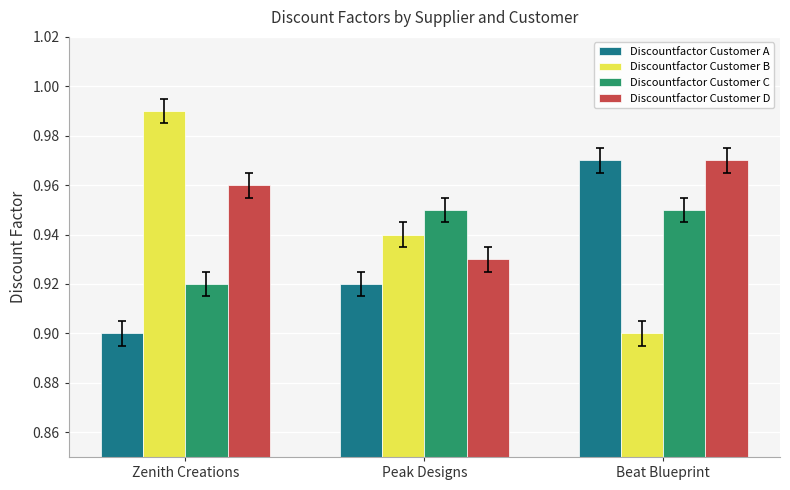

At Peak Designs, list the series in order from smallest to largest.

Discountfactor Customer A, Discountfactor Customer D, Discountfactor Customer B, Discountfactor Customer C